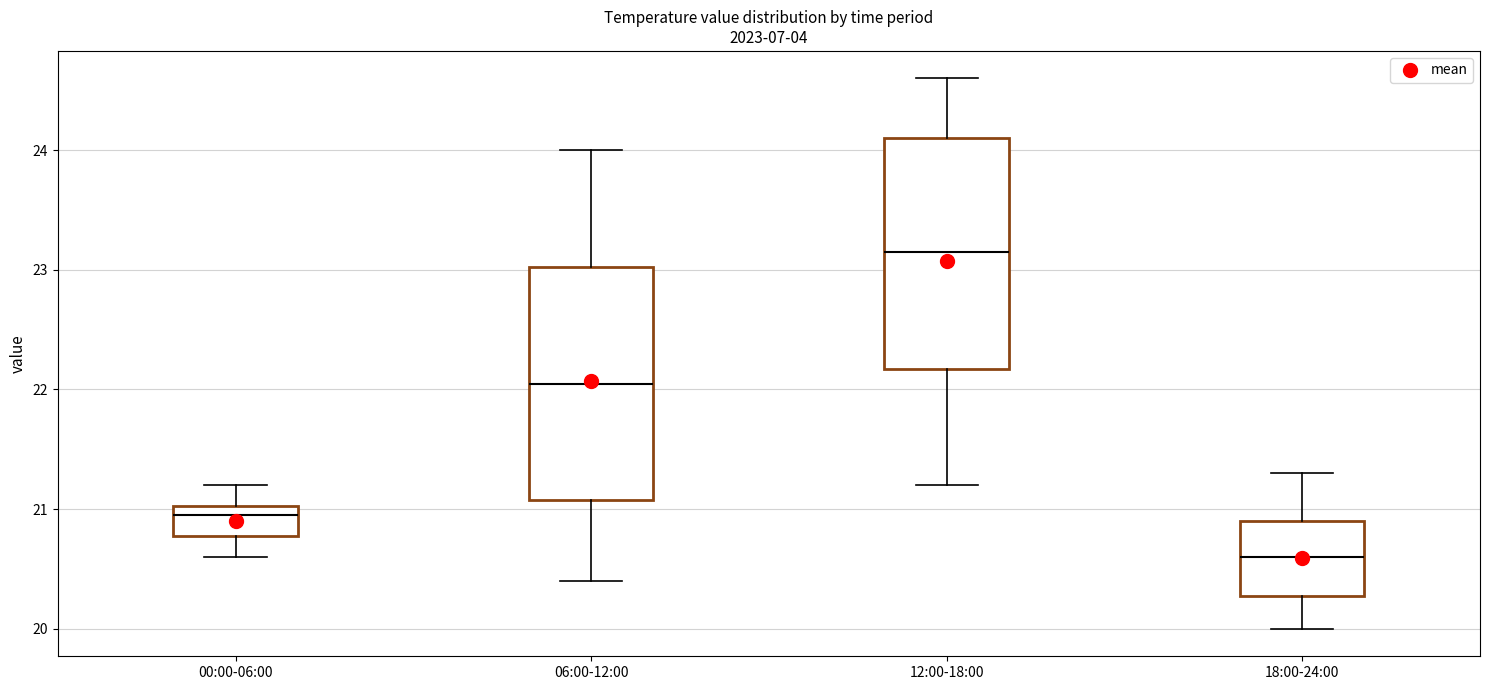

Where is the lower edge of the box for 18:00-24:00 on the y-axis? The values are not printed on the chart, so give them approximately, as read against the axis.

20.3